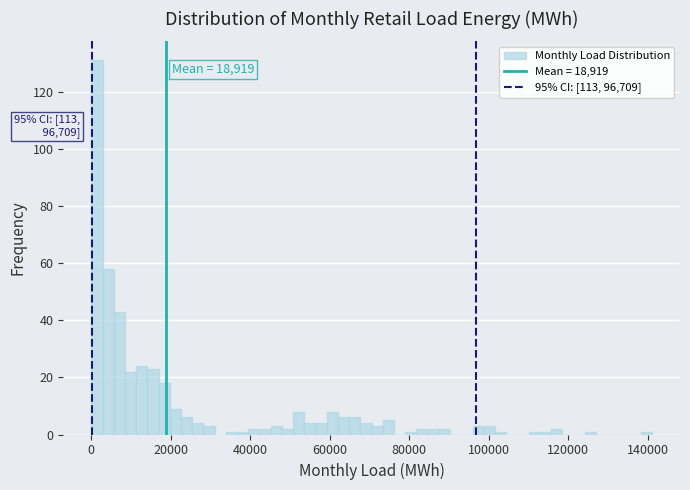

Read against the x-axis, roughly where is the centre of the tallest bar?

2000